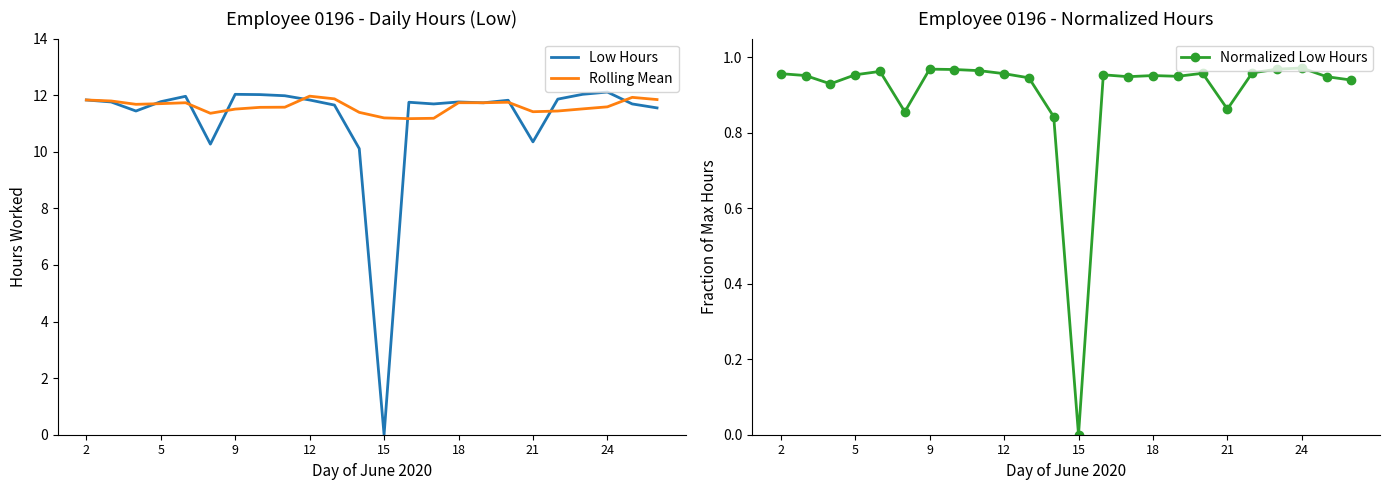

The value of Rolling Mean at 9 is 20.5. True or false?

False